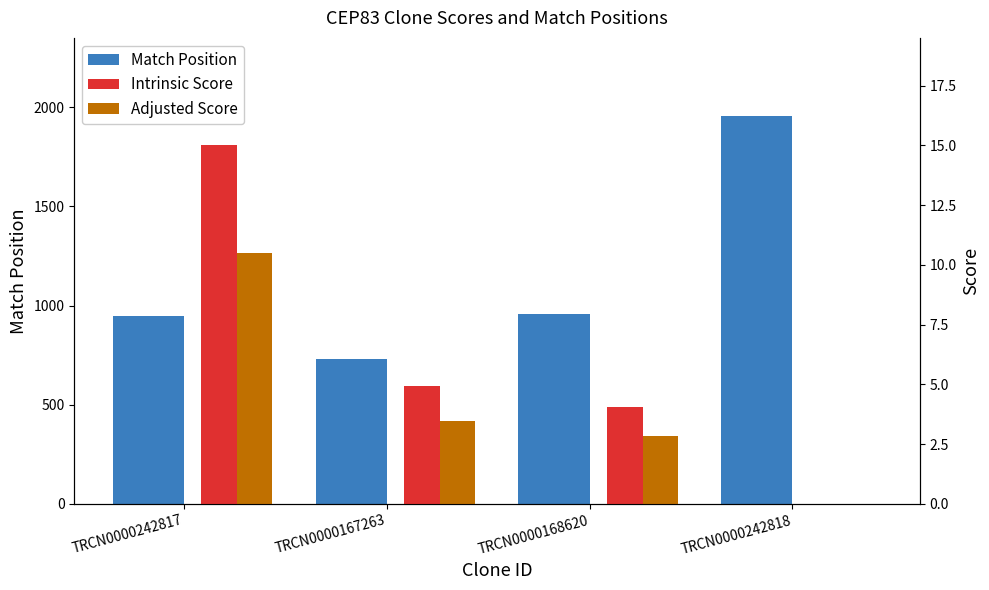

How many bars are there in total?

12